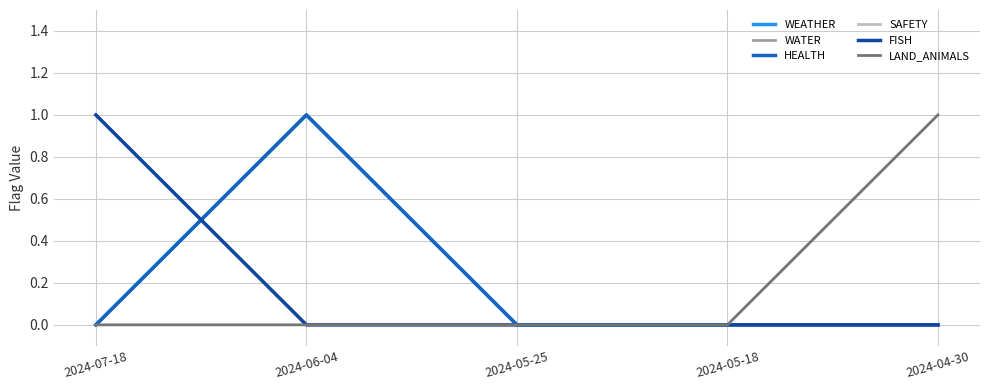

Does the chart display data point markers on the line(s)?

No